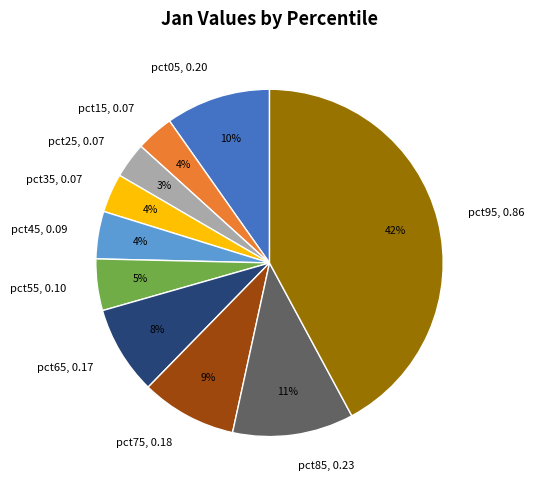

Between pct65 and pct85, which is larger?

pct85